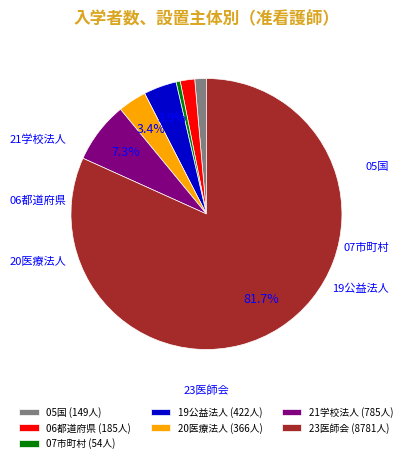

What percentage is the 19公益法人 slice, to the nearest percent?

4%